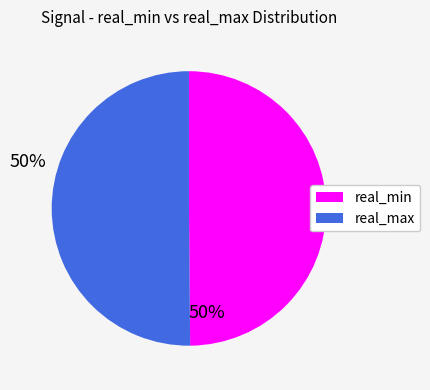

Approximately how many times larger is the value at real_min compared to real_max?

1.0